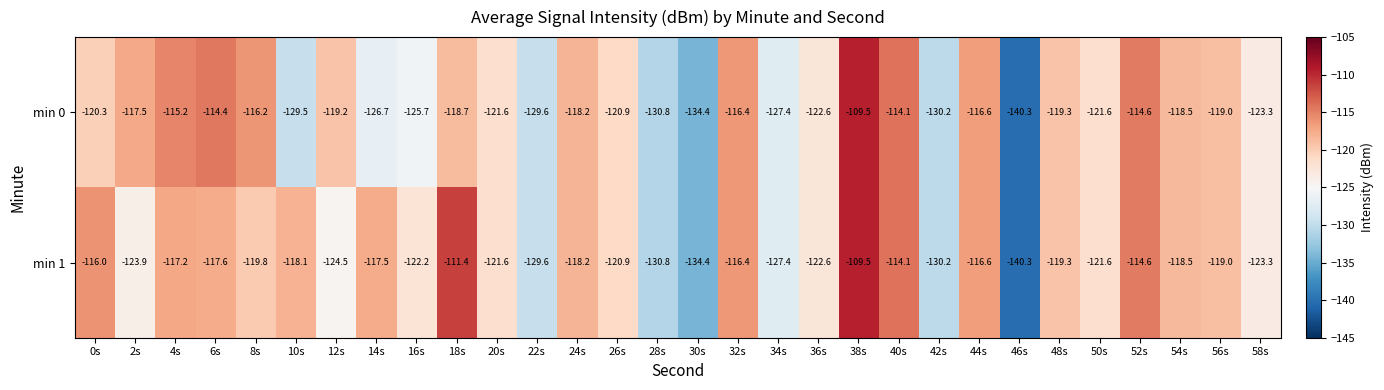

Is it true that min 0 equals -116.2 at 8s?

True